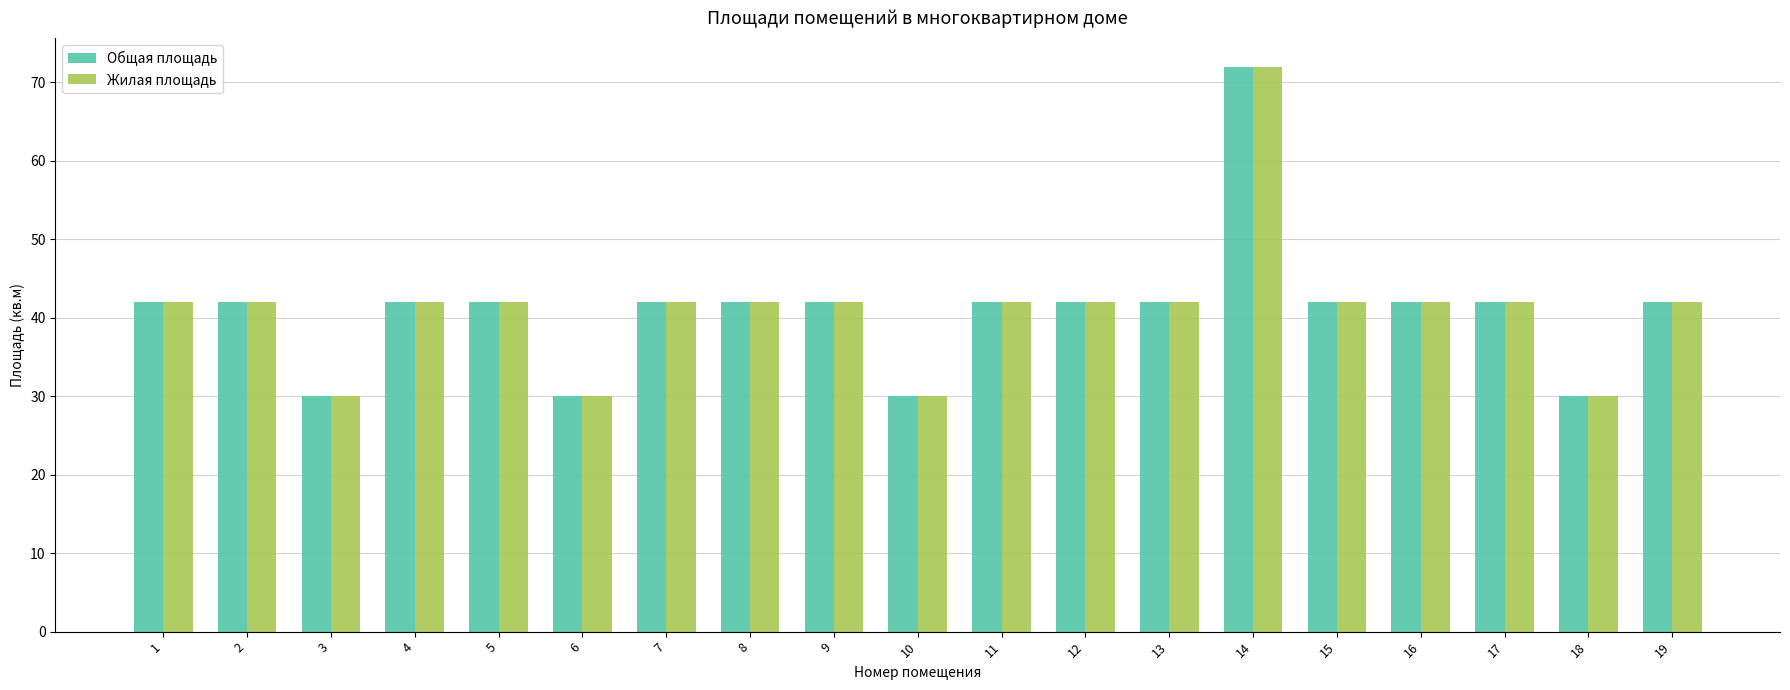

What are all the series names shown in the legend?

Общая площадь, Жилая площадь